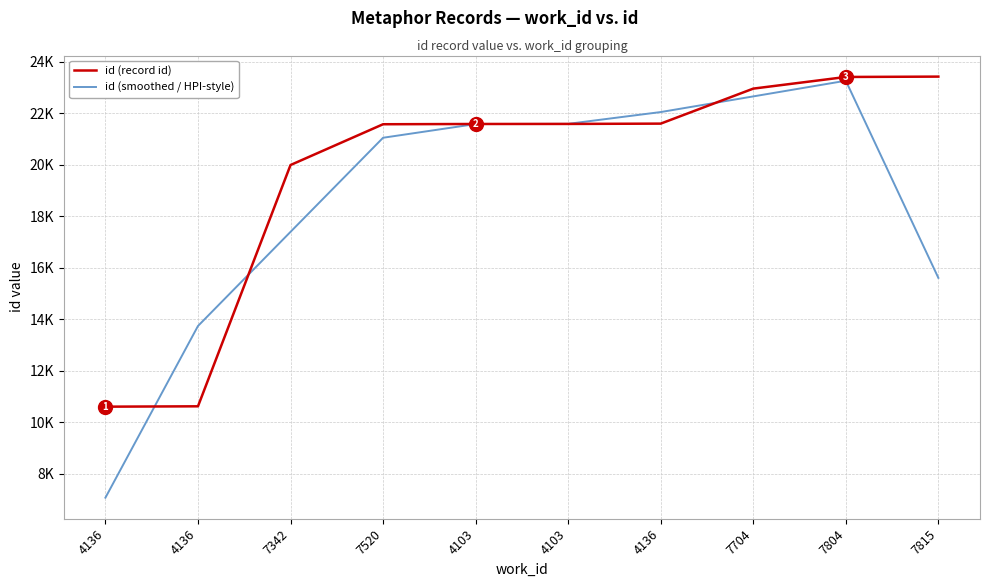

At which category is the sum across all series the highest?

7804